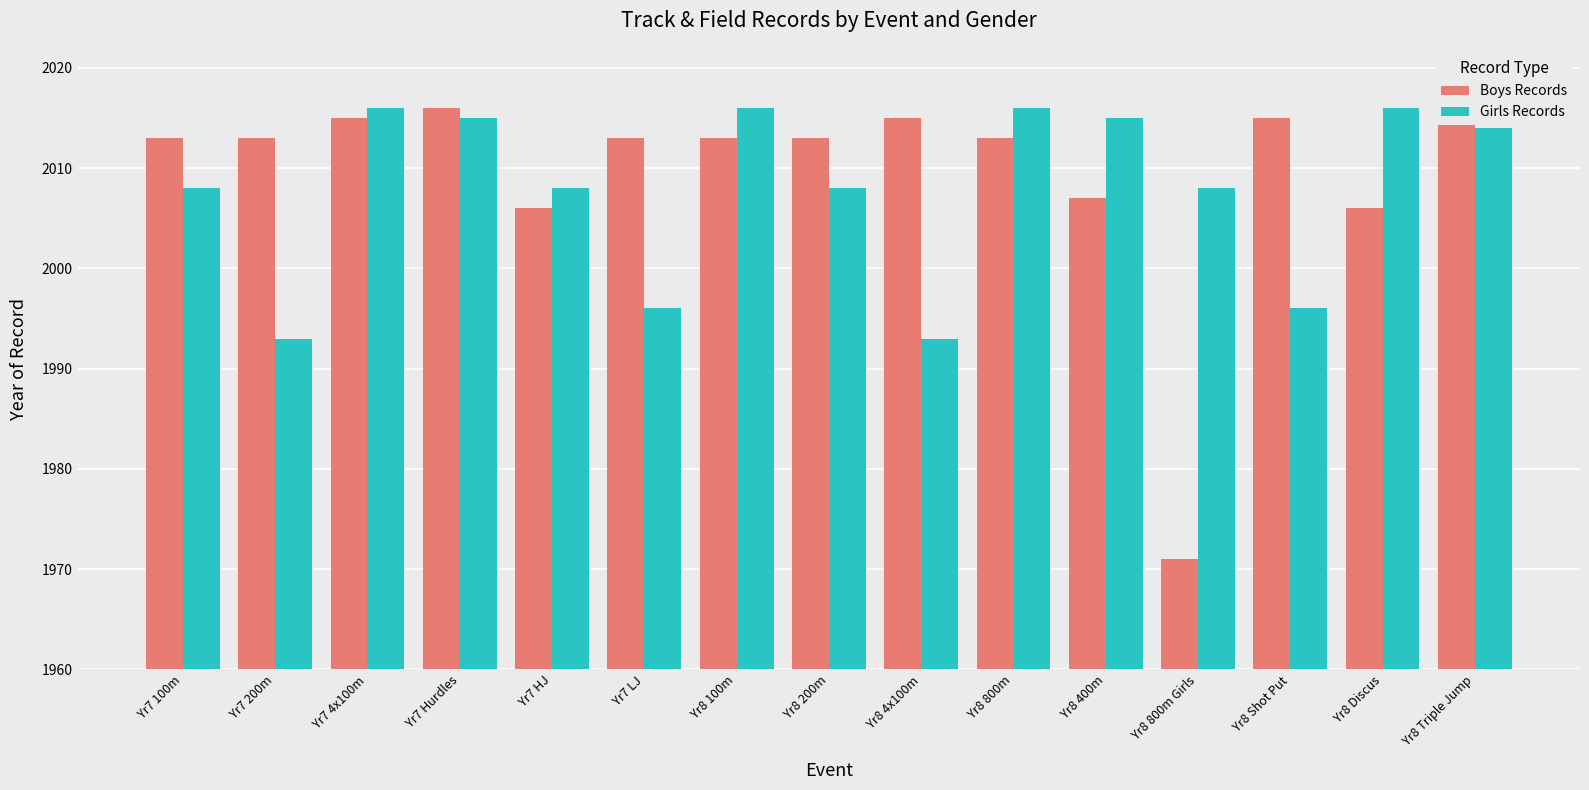

What position from the left is Yr7 100m?

1